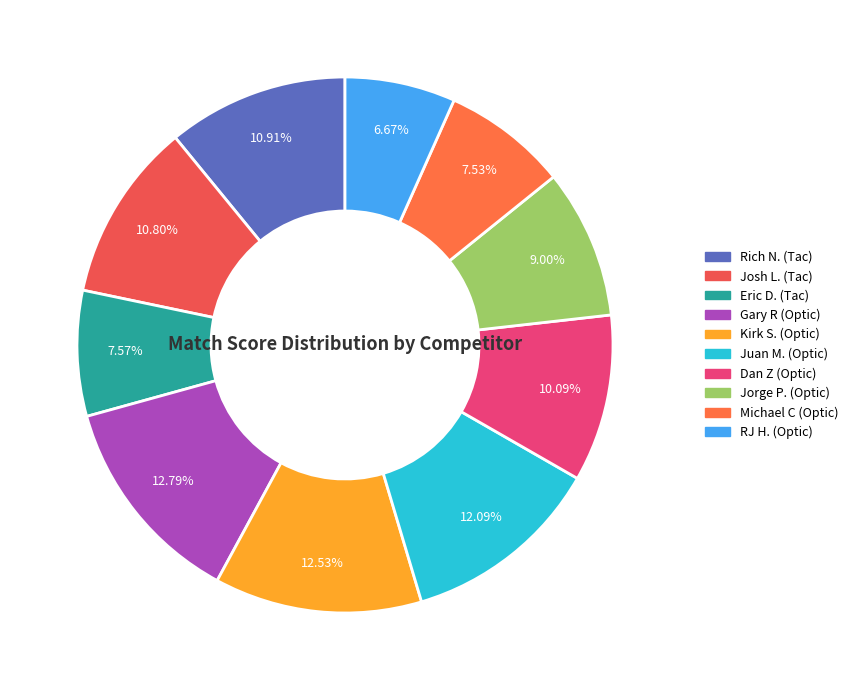

How many segments does this pie chart have?

10